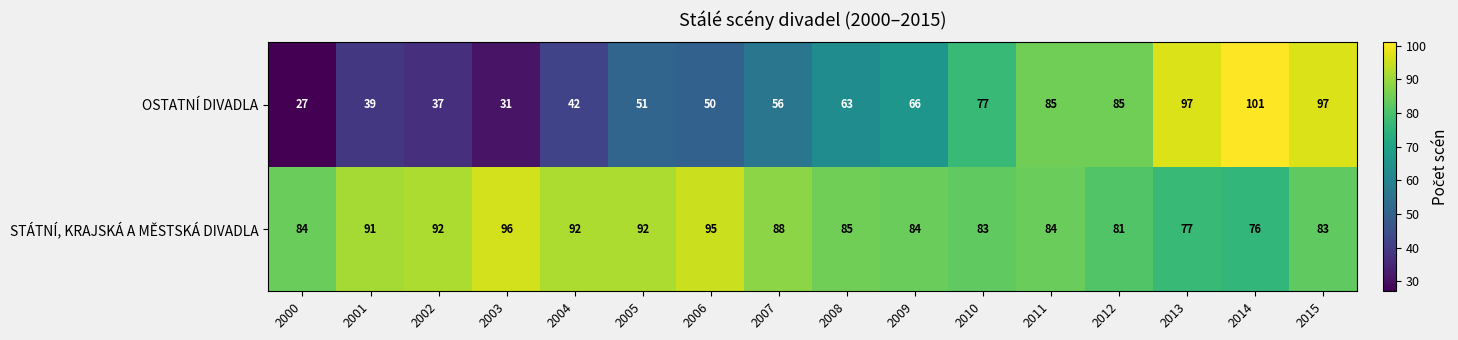

What is the difference between the highest and lowest values at 2015?

14